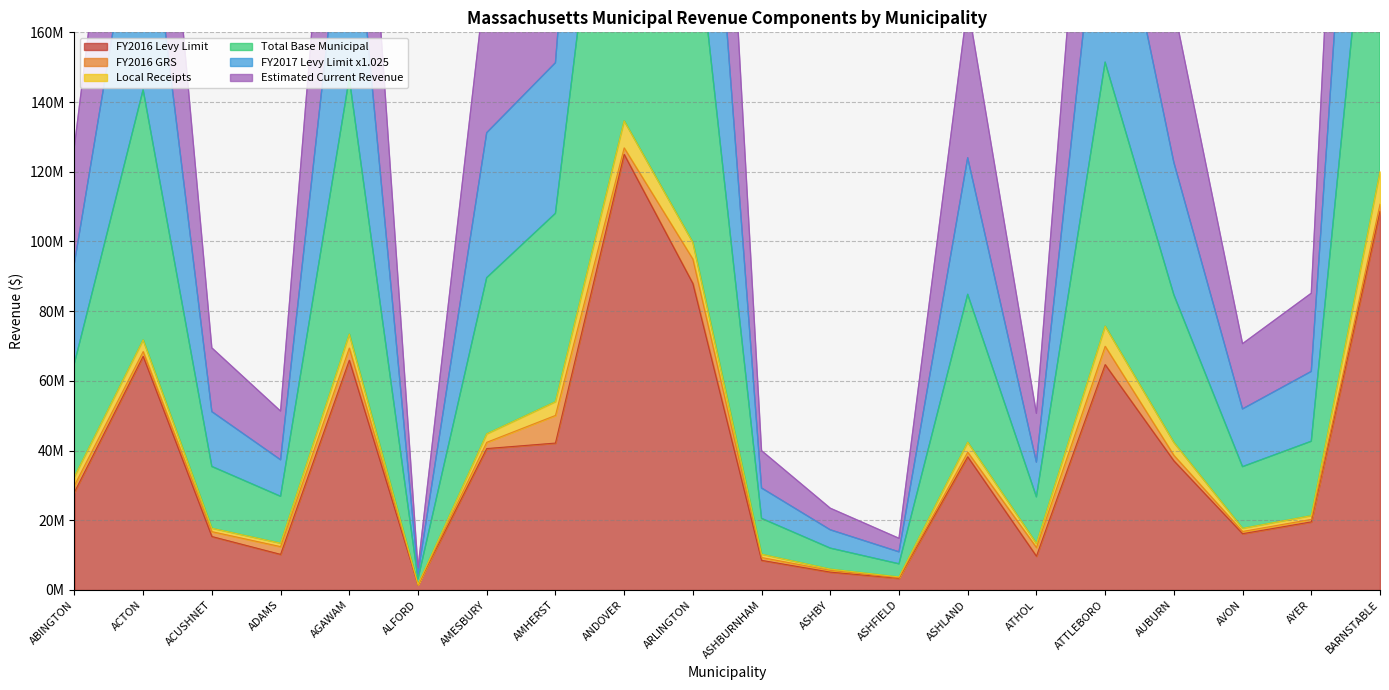

What is the value of the Total Base Municipal point at the 4th from the left?

13437811